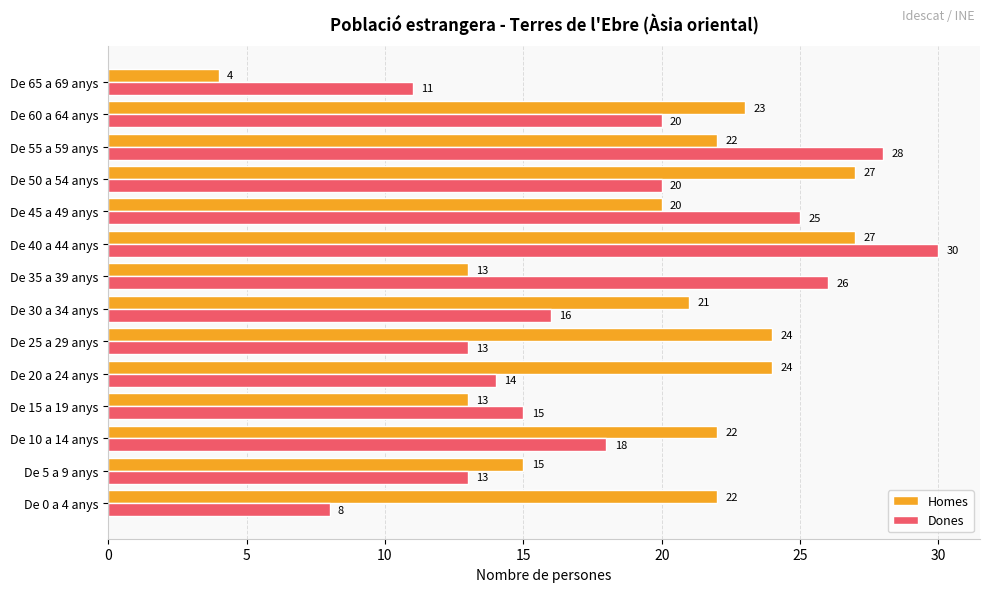

List the series in order of their overall mean, highest first.

Homes, Dones